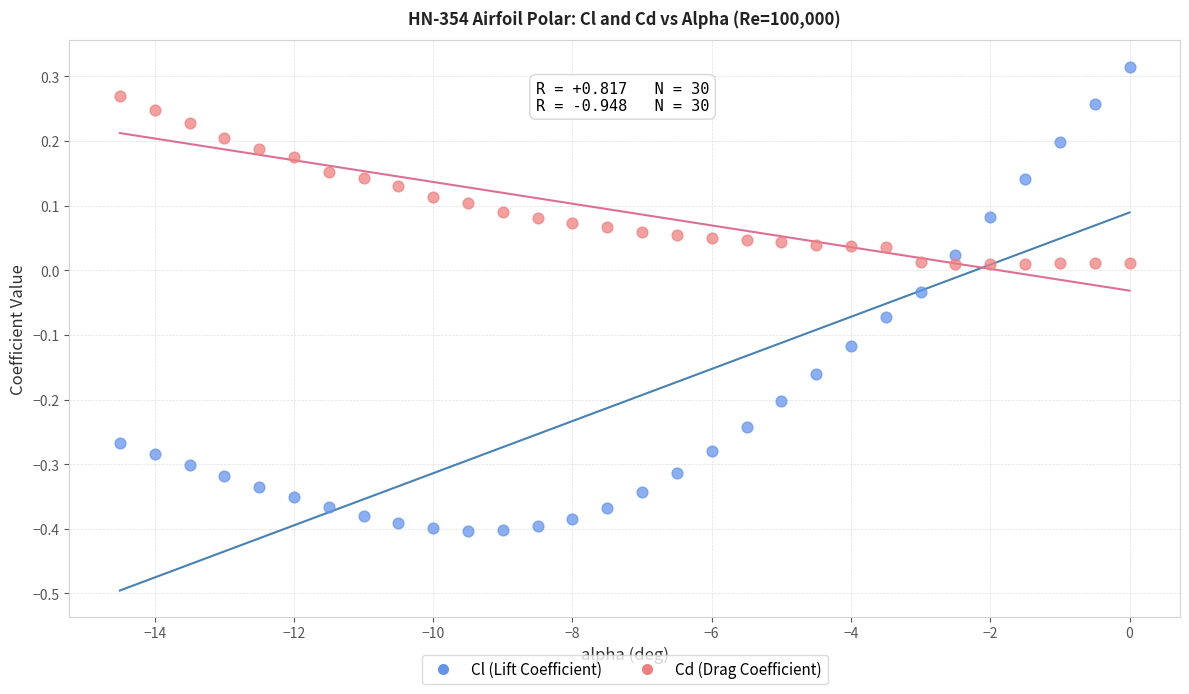

Which series reaches the maximum Y coordinate?

Cl (Lift Coefficient)